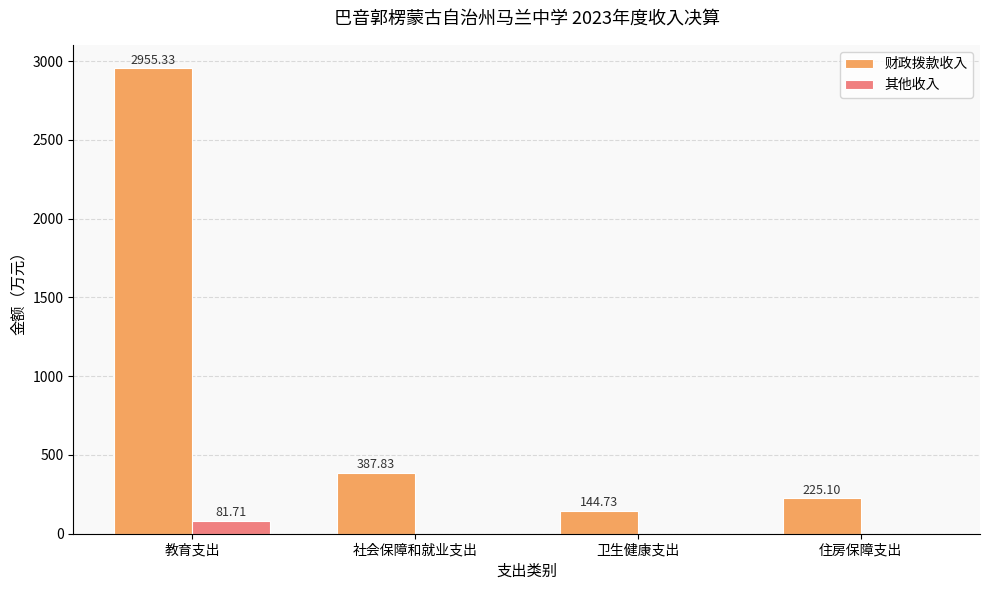

How many values in the 财政拨款收入 series exceed 387?

2